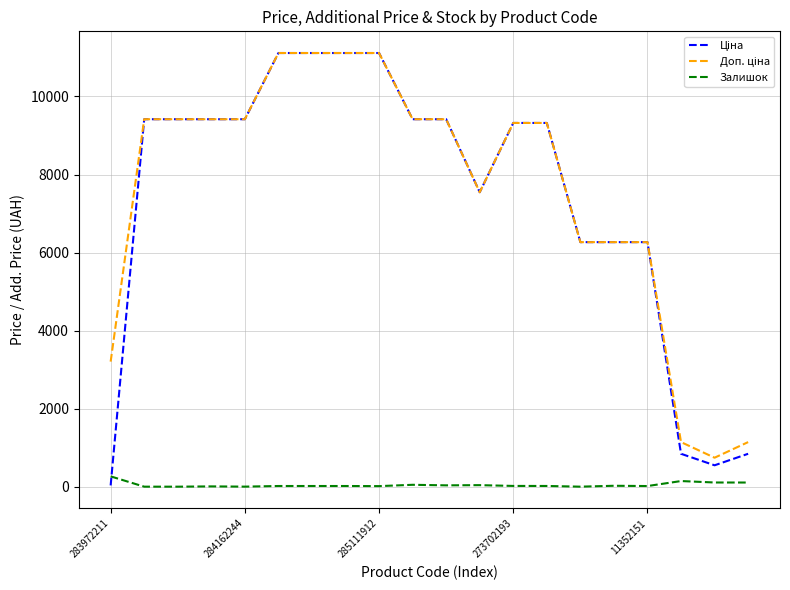

The Залишок series shows 264.0 at 283972211. True or false?

True